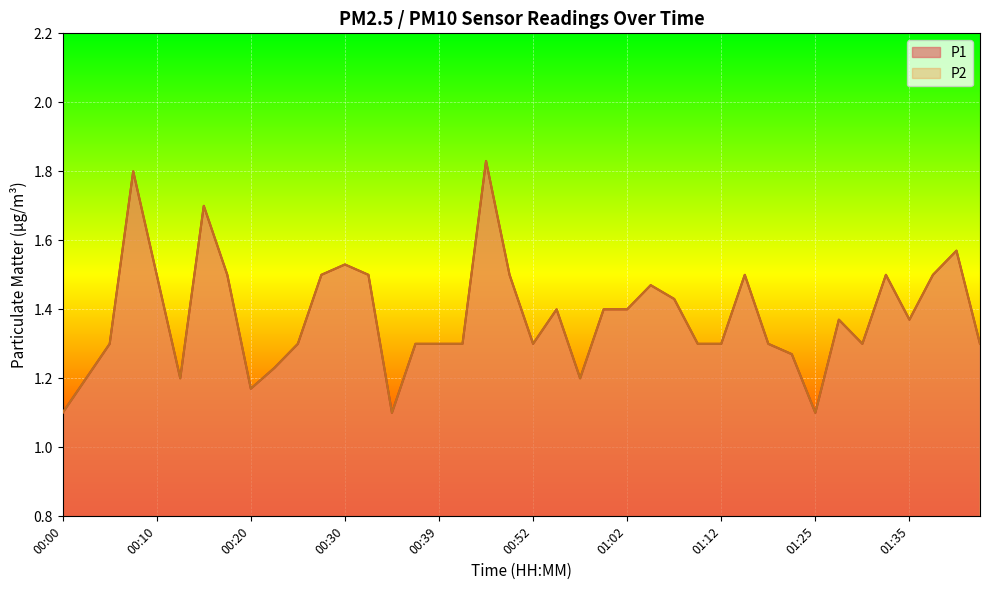

Reading left to right, what are all the values shown in this chart?

P1: 00:00=1.1	00:03=1.2	00:05=1.3	00:07=1.8	00:10=1.5	00:12=1.2	00:15=1.7	00:17=1.5	00:20=1.2	00:22=1.2	00:25=1.3	00:27=1.5	00:30=1.5	00:32=1.5	00:35=1.1	00:37=1.3	00:39=1.3	00:42=1.3	00:47=1.8	00:50=1.5	00:52=1.3	00:55=1.4	00:57=1.2	01:00=1.4	01:02=1.4	01:05=1.5	01:07=1.4	01:10=1.3	01:12=1.3	01:15=1.5	01:17=1.3	01:23=1.3	01:25=1.1	01:28=1.4	01:30=1.3	01:33=1.5	01:35=1.4	01:38=1.5	01:40=1.6	01:43=1.3
P2: 00:00=1.1	00:03=1.2	00:05=1.3	00:07=1.8	00:10=1.5	00:12=1.2	00:15=1.7	00:17=1.5	00:20=1.2	00:22=1.2	00:25=1.3	00:27=1.5	00:30=1.5	00:32=1.5	00:35=1.1	00:37=1.3	00:39=1.3	00:42=1.3	00:47=1.8	00:50=1.5	00:52=1.3	00:55=1.4	00:57=1.2	01:00=1.4	01:02=1.4	01:05=1.5	01:07=1.4	01:10=1.3	01:12=1.3	01:15=1.5	01:17=1.3	01:23=1.3	01:25=1.1	01:28=1.4	01:30=1.3	01:33=1.5	01:35=1.4	01:38=1.5	01:40=1.6	01:43=1.3